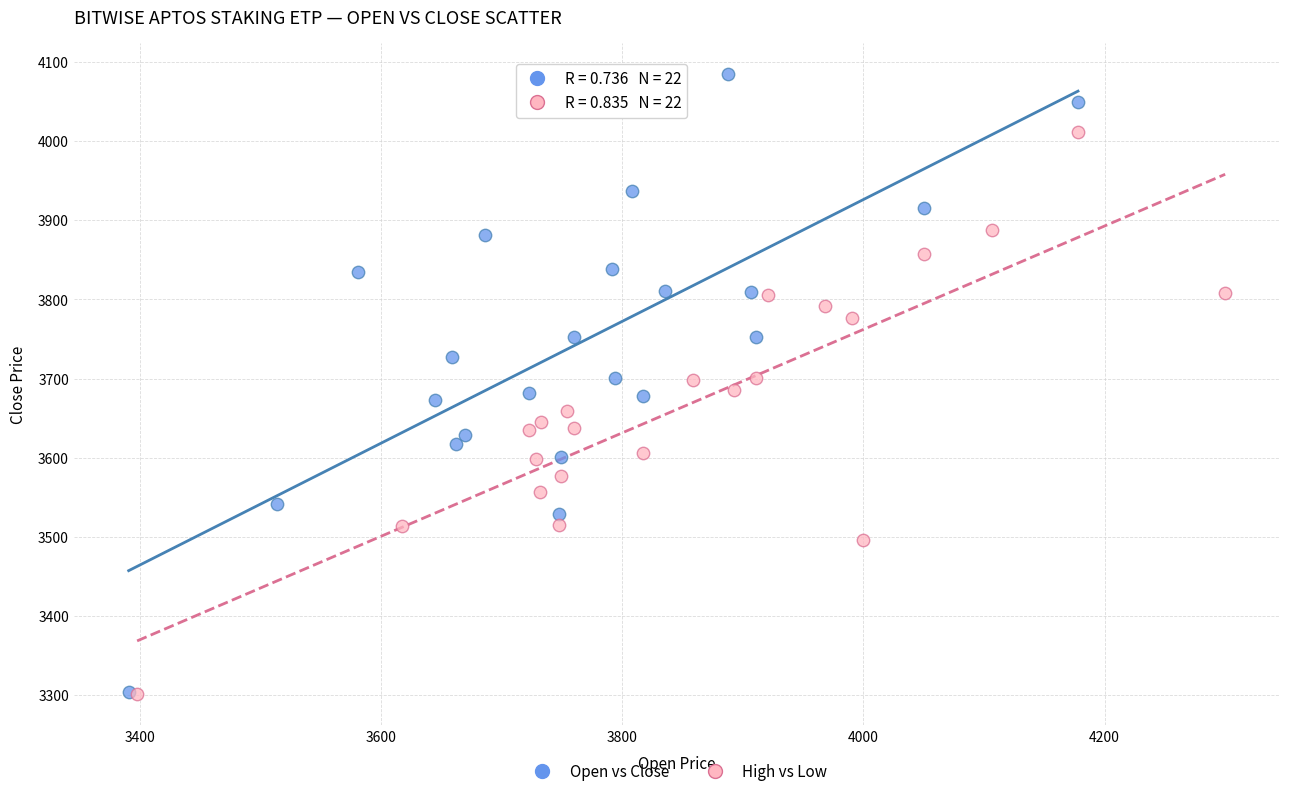

Which series contains the highest Y value?

Open vs Close